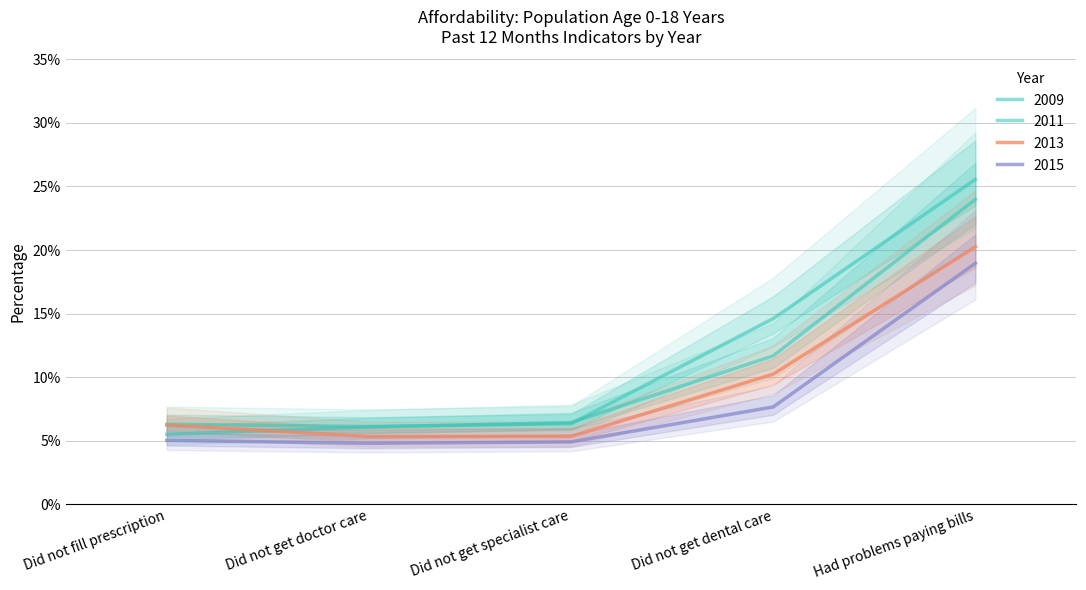

Reading left to right, extract all data points from this chart.

2009: Did not fill prescription=0.1	Did not get doctor care=0.1	Did not get specialist care=0.1	Did not get dental care=0.1	Had problems paying bills=0.3
2011: Did not fill prescription=0.1	Did not get doctor care=0.1	Did not get specialist care=0.1	Did not get dental care=0.1	Had problems paying bills=0.2
2013: Did not fill prescription=0.1	Did not get doctor care=0.1	Did not get specialist care=0.1	Did not get dental care=0.1	Had problems paying bills=0.2
2015: Did not fill prescription=0.1	Did not get doctor care=0.0	Did not get specialist care=0.0	Did not get dental care=0.1	Had problems paying bills=0.2